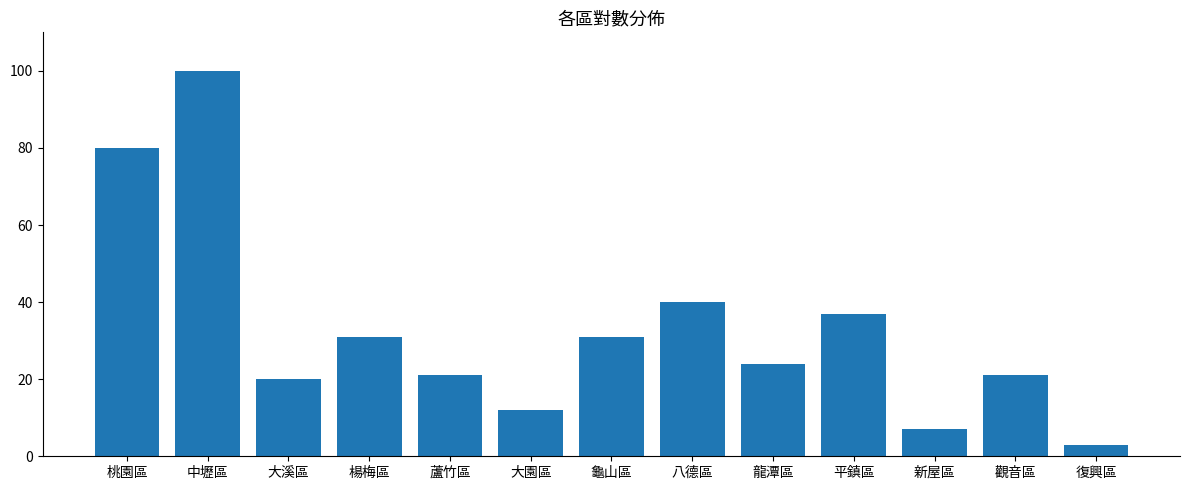

What is the label of the 4th bar from the left?

楊梅區